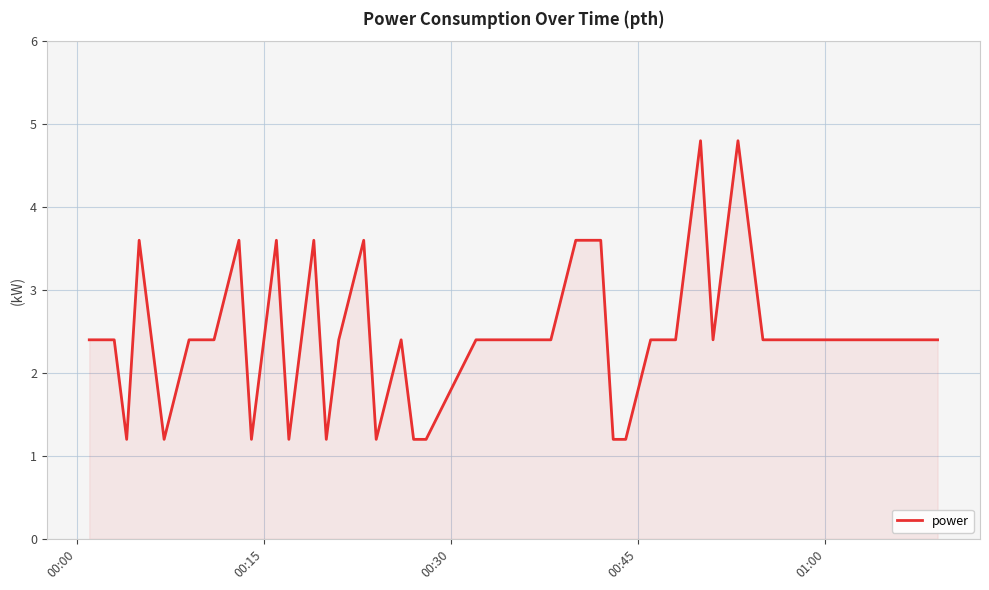

What is the greatest value displayed?

4.8